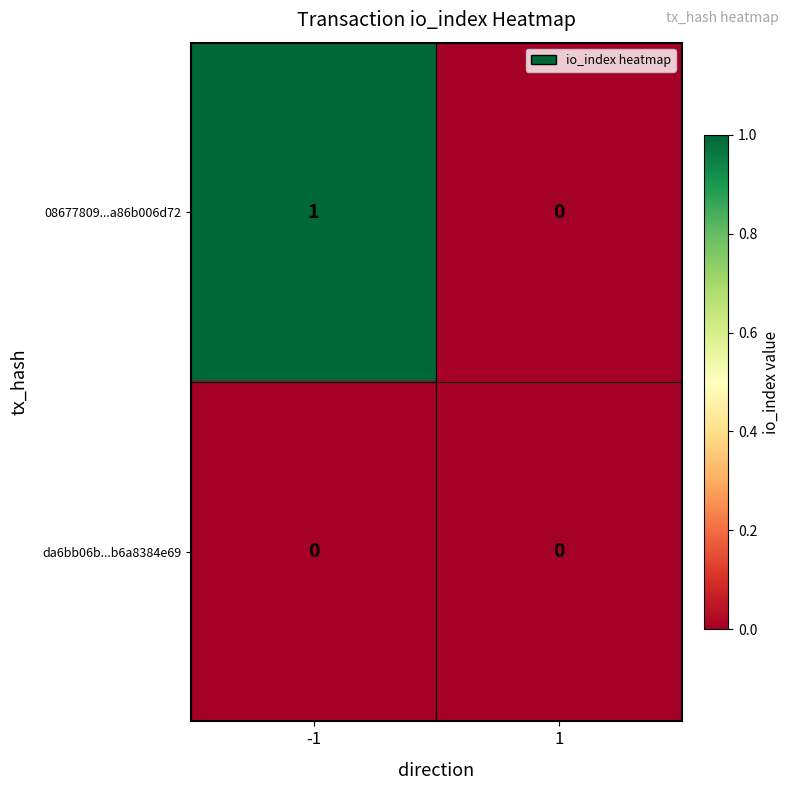

How many distinct data groups are displayed?

2